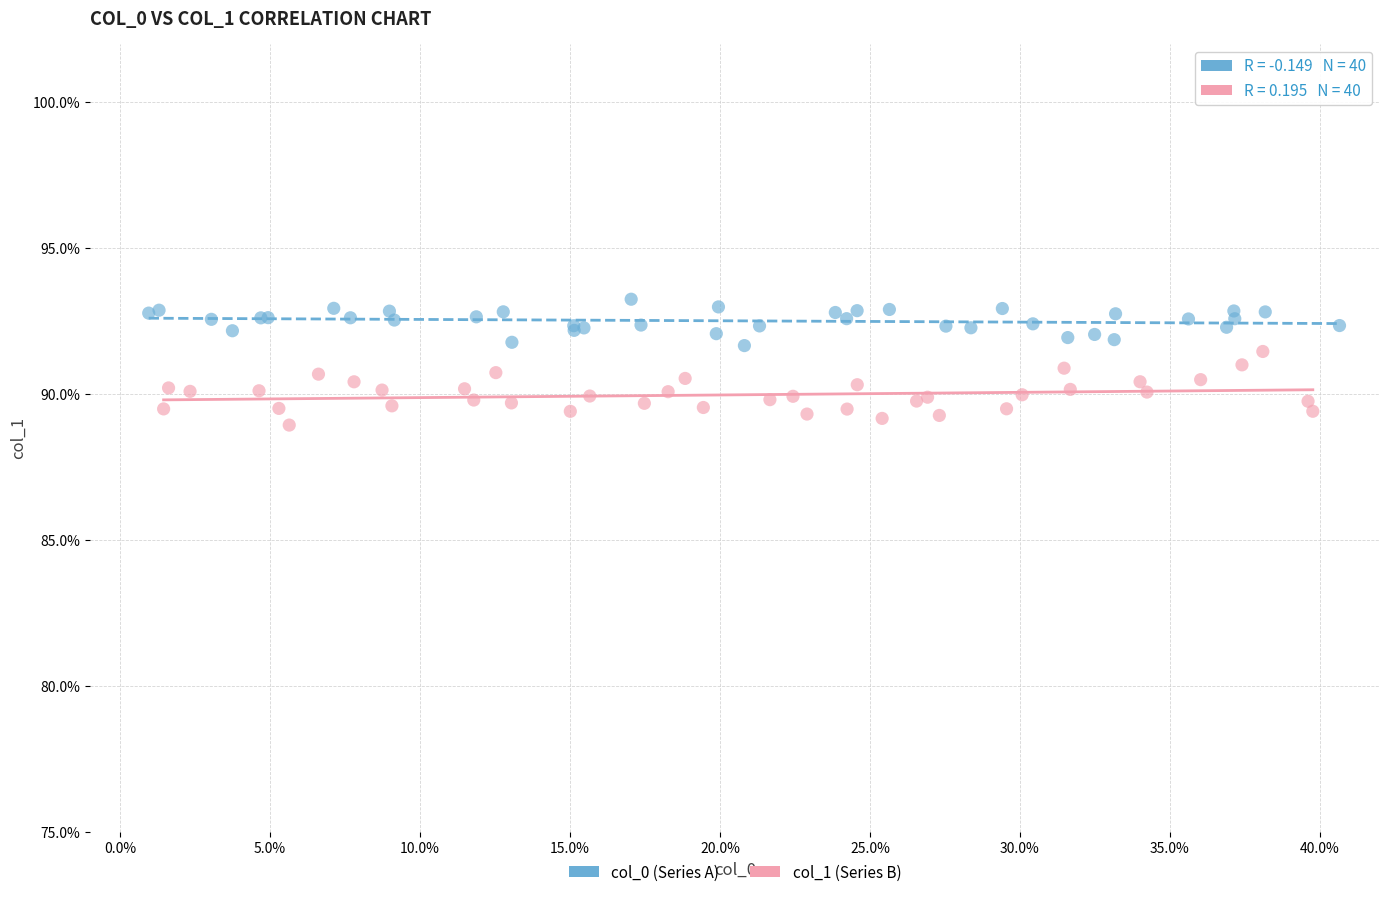

Which series reaches the minimum Y coordinate?

col_1 (Series B)